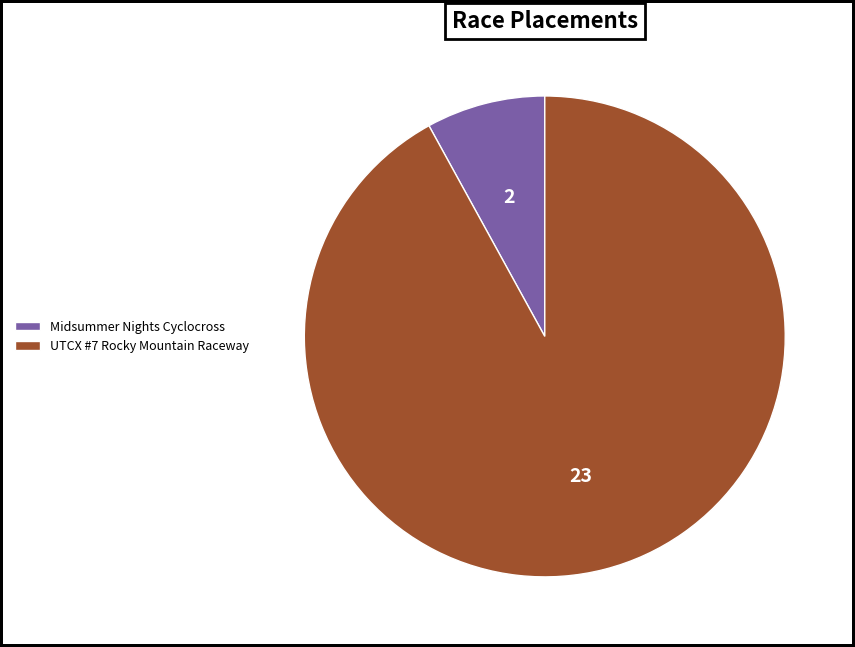

Rank the categories by value from lowest to highest.

Midsummer Nights Cyclocross, UTCX #7 Rocky Mountain Raceway